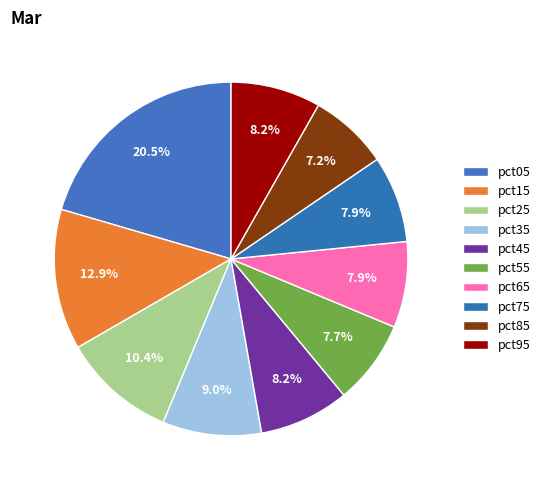

Is pct65 the majority of the pie?

No